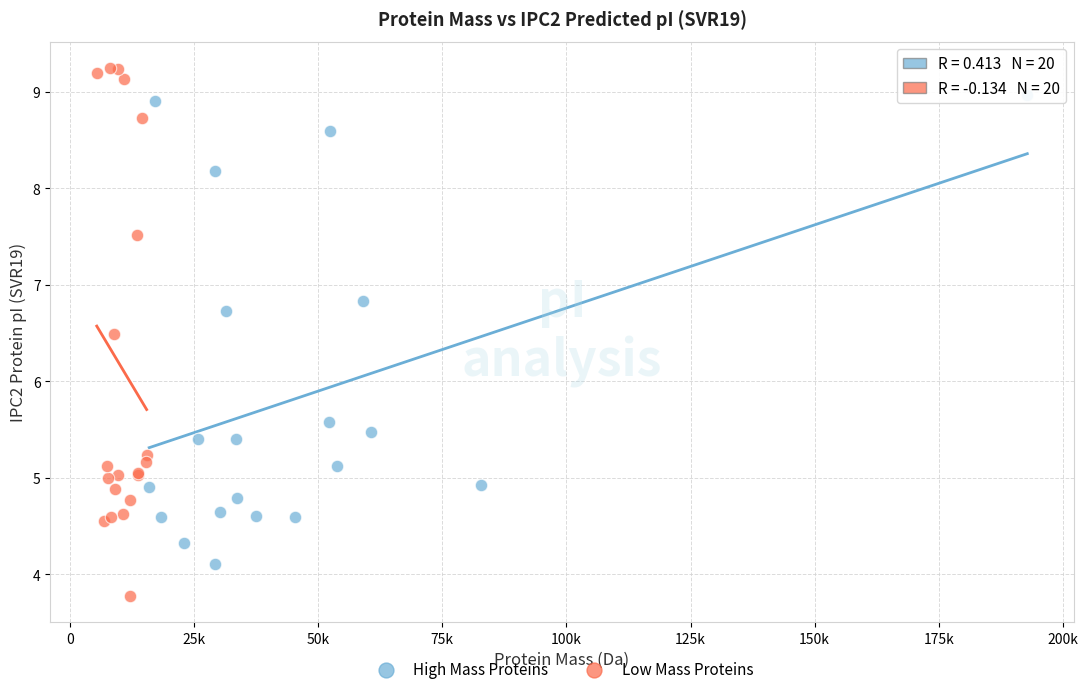

What are all the series names shown in the legend?

High Mass Proteins, Low Mass Proteins